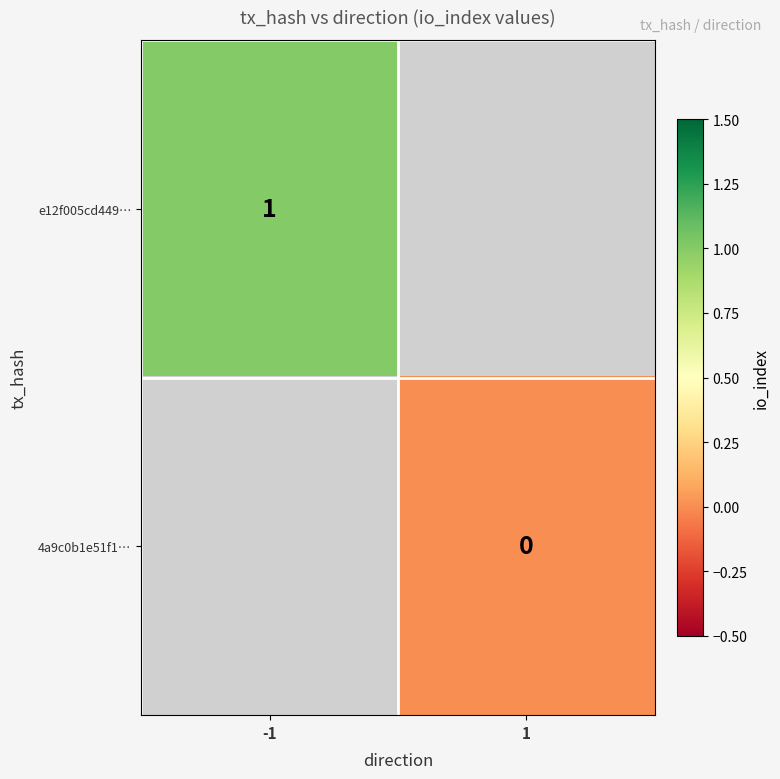

How many categories are shown in the chart?

2